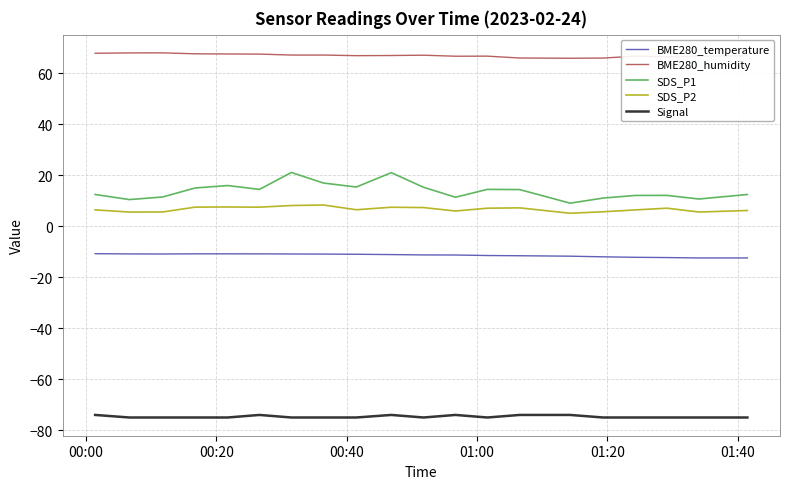

Which series has the largest total across all categories?

BME280_humidity